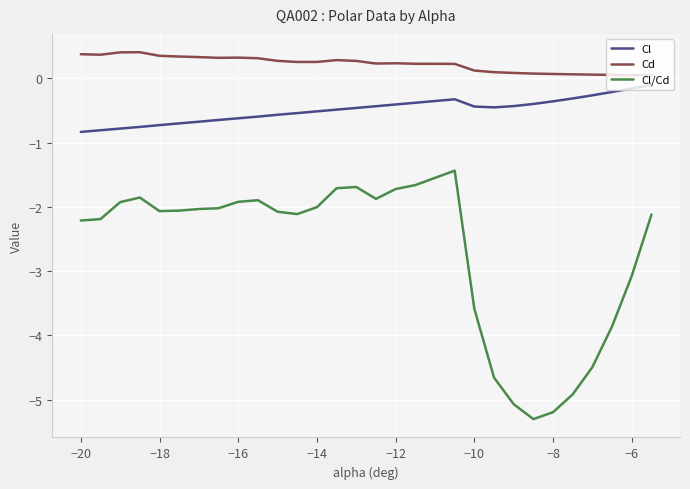

What is the lowest value of the Cl series?

-0.8